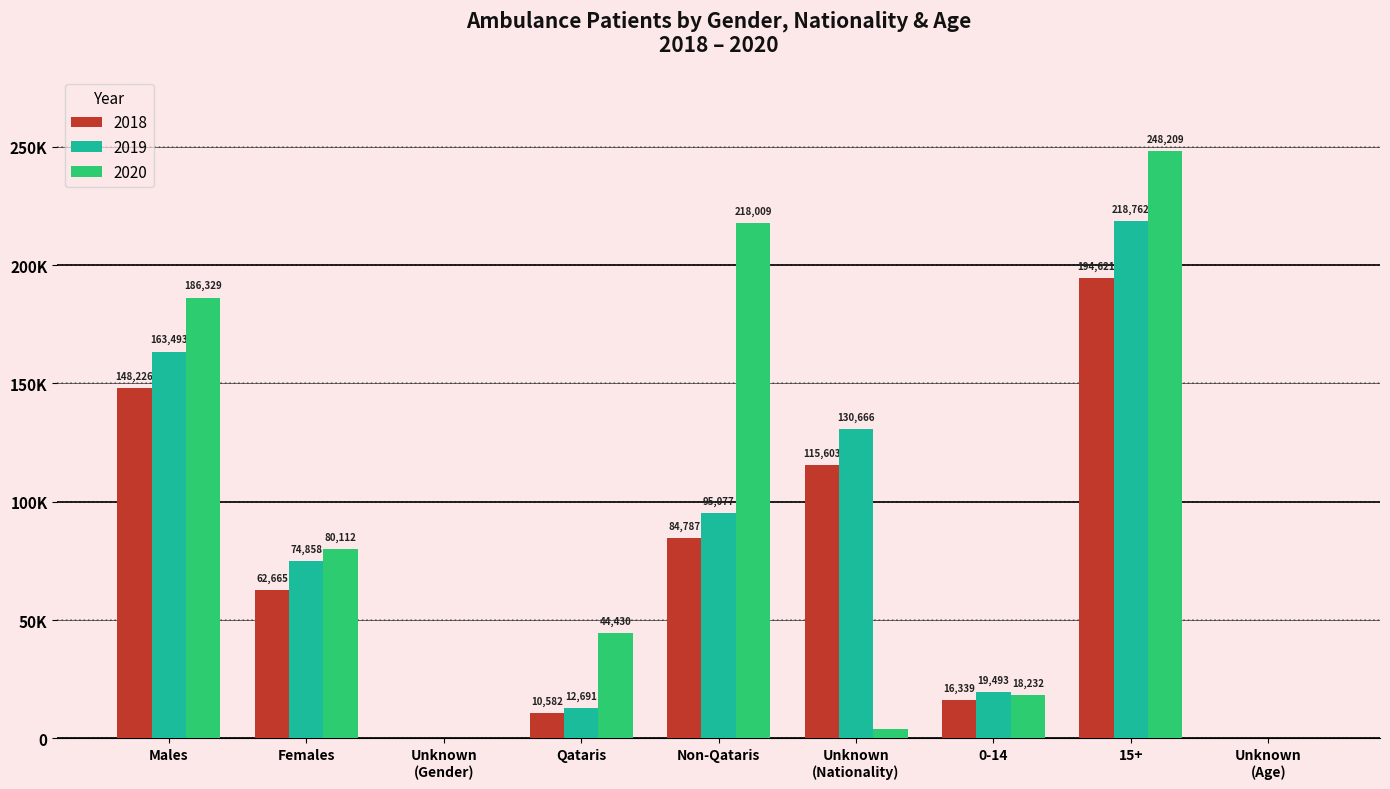

Rank the series by their maximum value, from highest to lowest.

2020, 2019, 2018